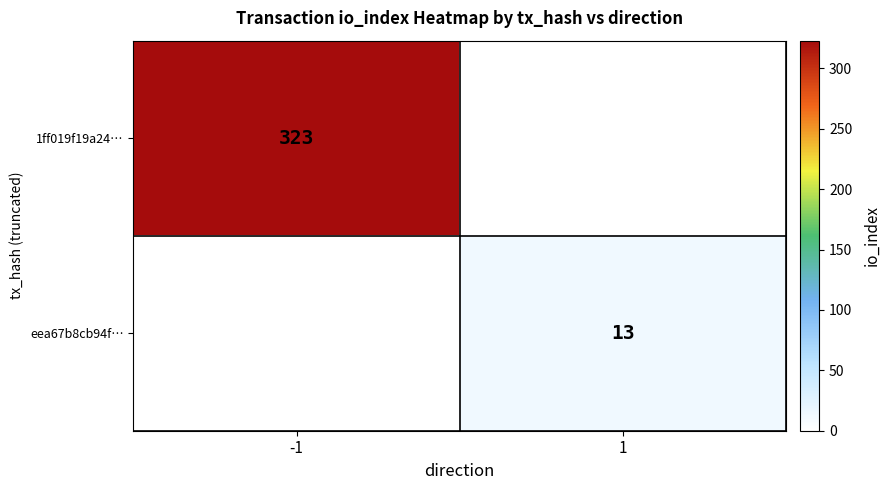

Between 1 and -1, which is larger?

-1